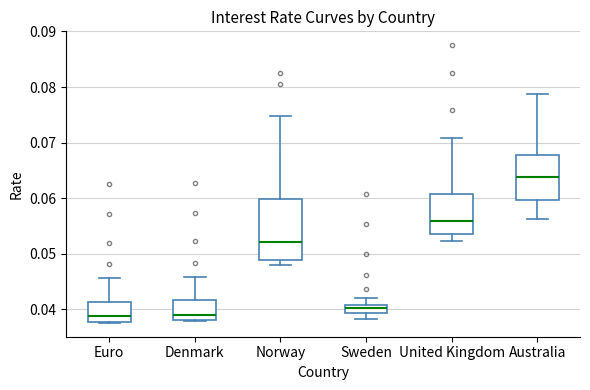

Where does the upper whisker of the box for Norway end on the y-axis? The values are not printed on the chart, so give them approximately, as read against the axis.

0.075